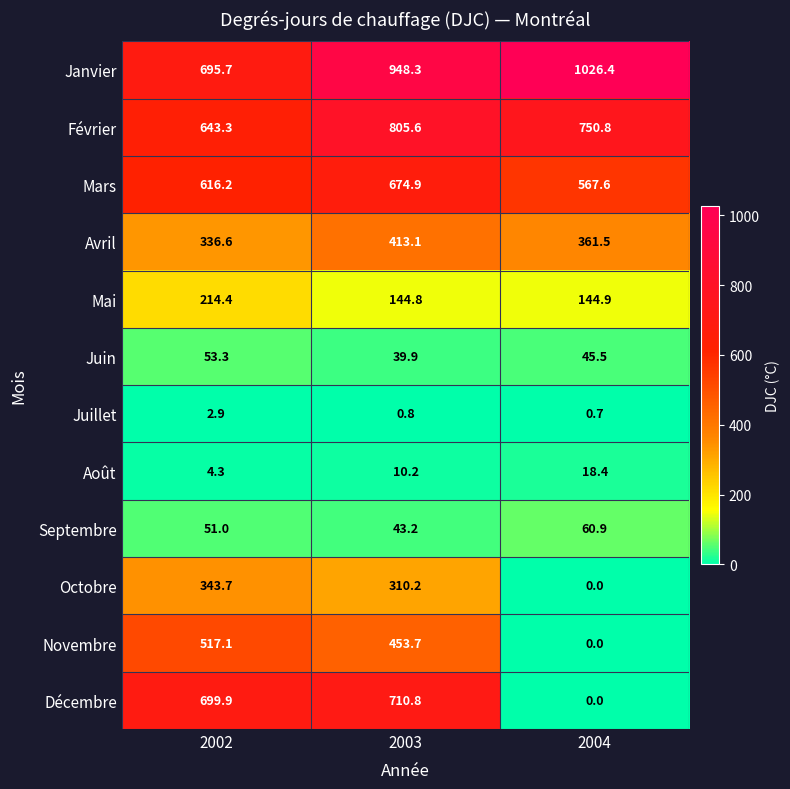

What is the total value across all series at 2002?

4178.4